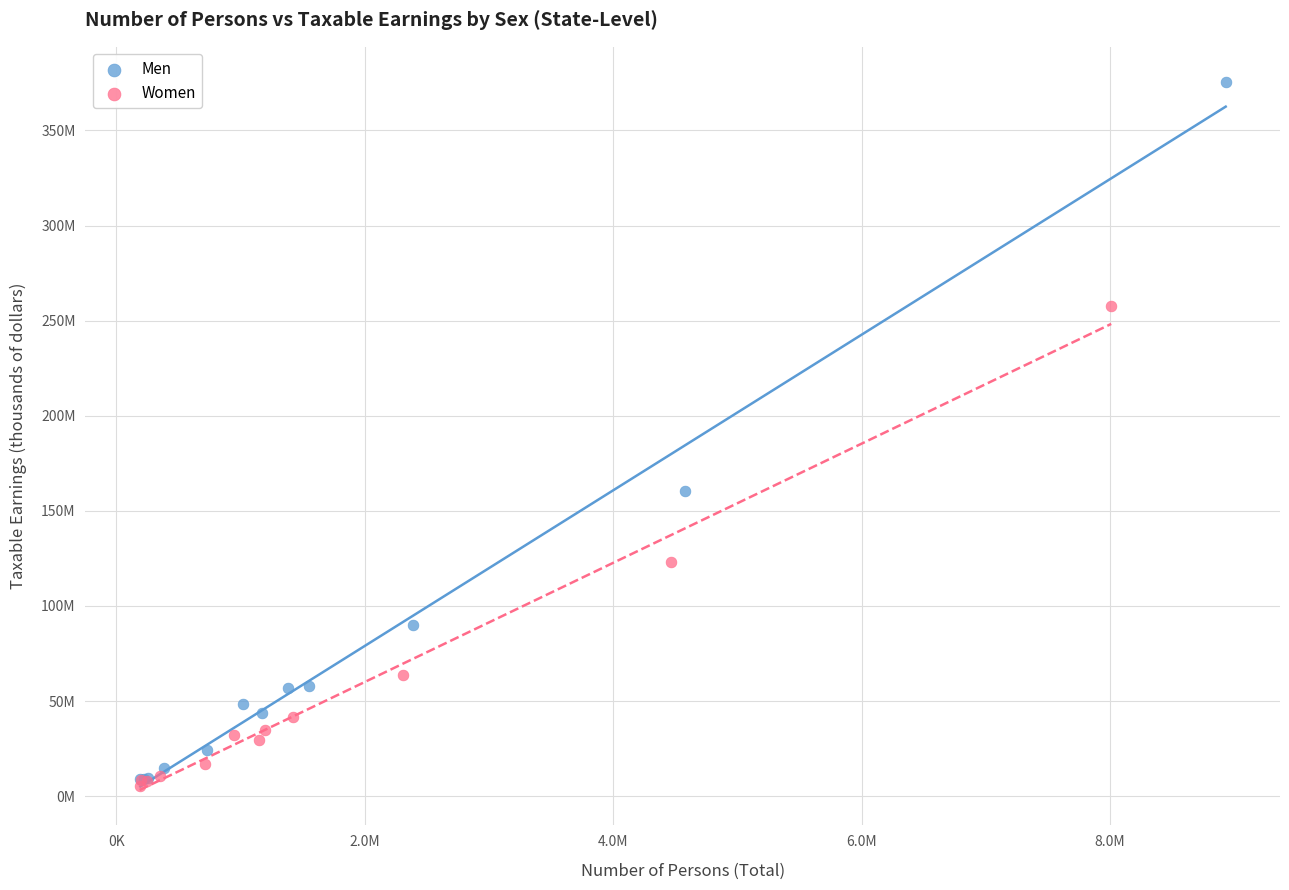

Which series contains the highest Y value?

Men